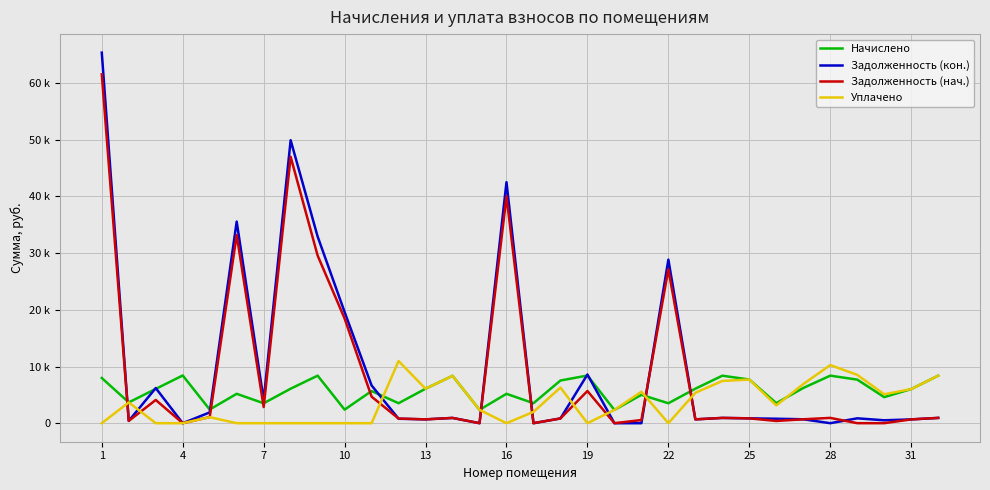

What are all the series names shown in the legend?

Начислено, Задолженность (кон.), Задолженность (нач.), Уплачено